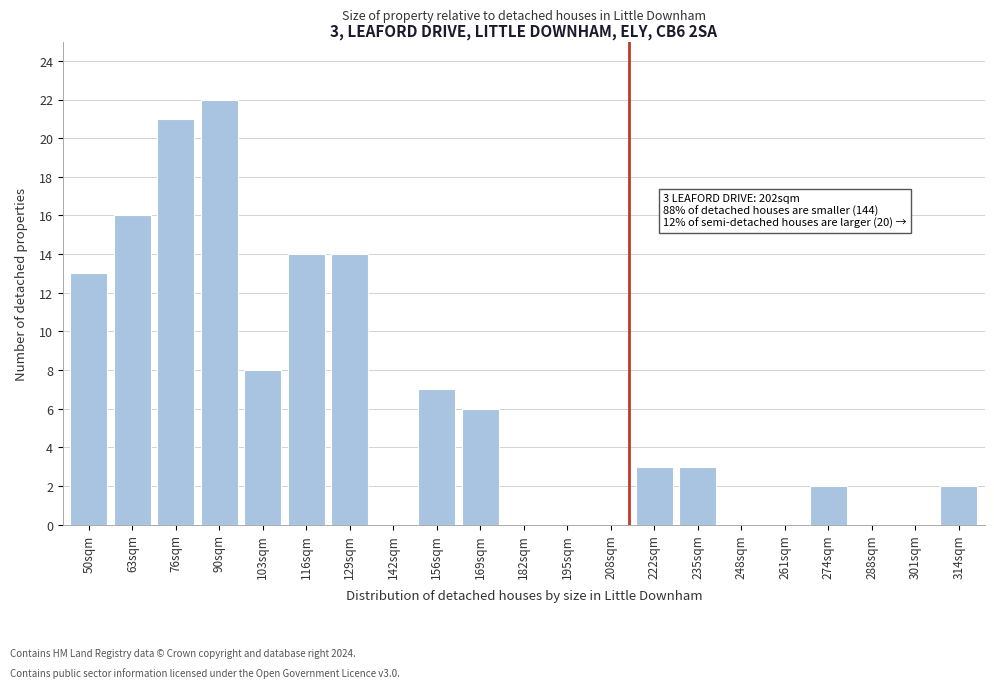

Reading left to right, transcribe all the data shown in this chart.

50sqm=13	63sqm=16	76sqm=21	90sqm=22	103sqm=8	116sqm=14	129sqm=14	142sqm=0	156sqm=7	169sqm=6	182sqm=0	195sqm=0	208sqm=0	222sqm=3	235sqm=3	248sqm=0	261sqm=0	274sqm=2	288sqm=0	301sqm=0	314sqm=2